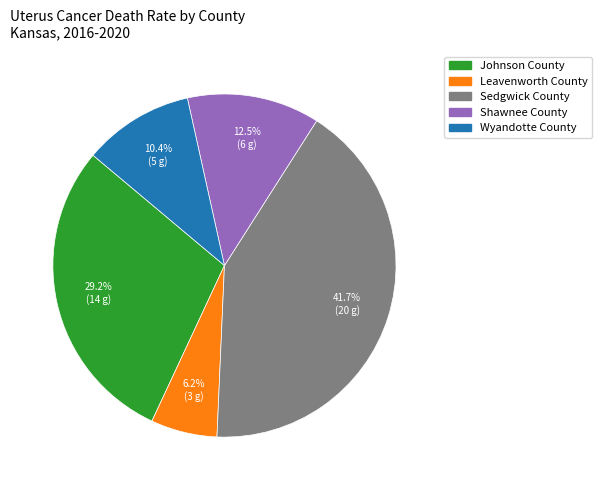

What is the smallest slice in the pie chart?

Leavenworth County